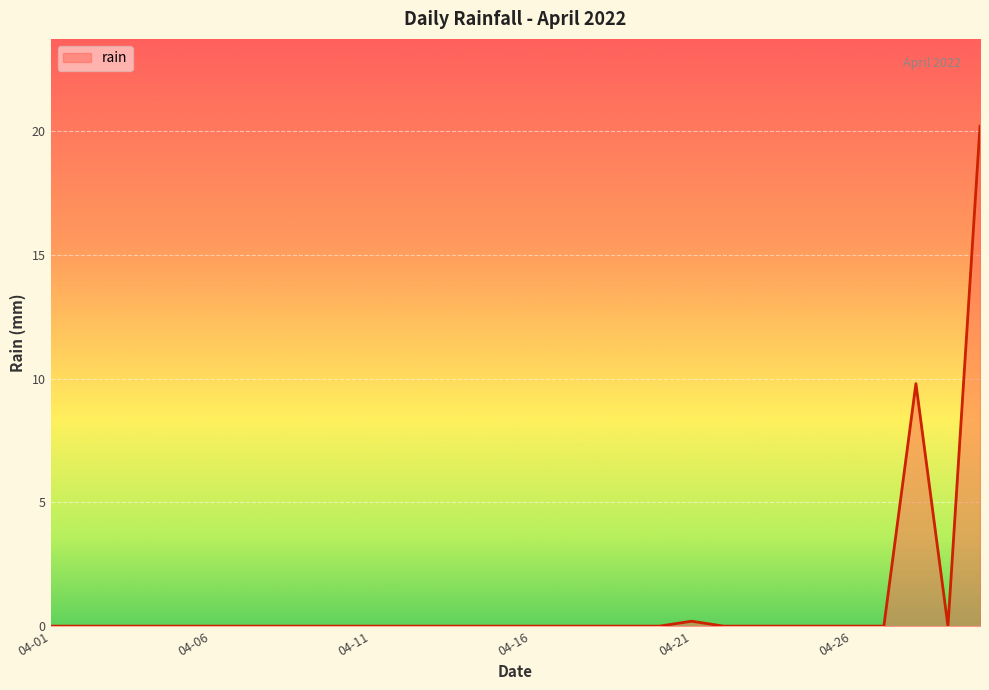

What is the difference between the maximum and minimum values?

20.2